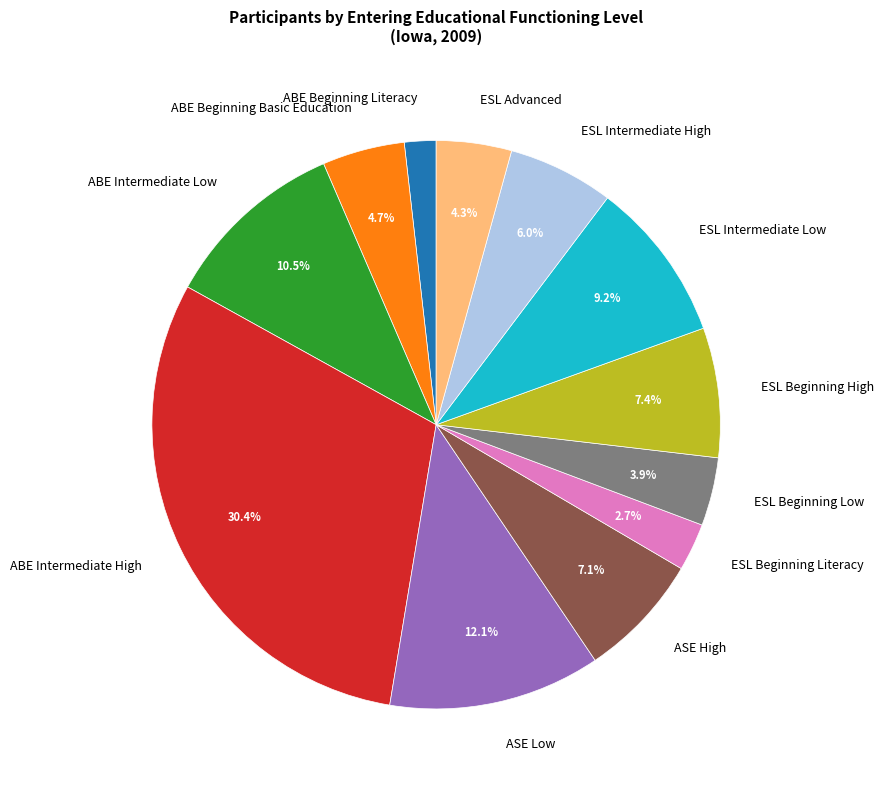

To the nearest percent, what is the difference between the largest and smallest slice percentages?

29%